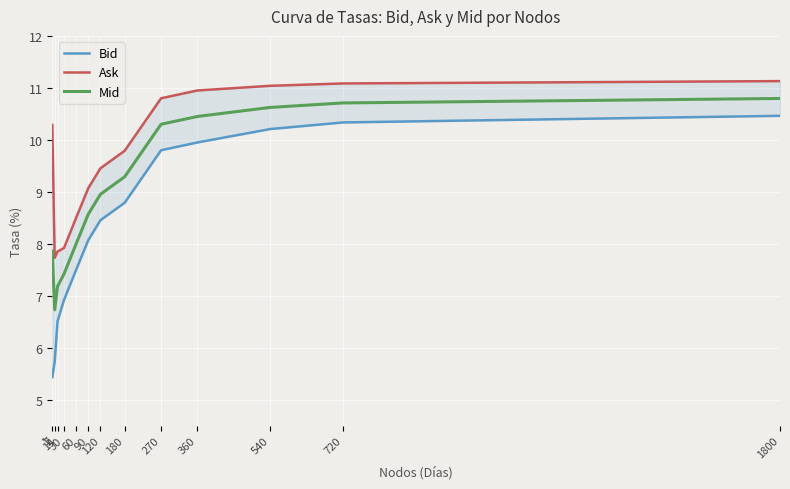

Reading right to left, extract all data points from this chart.

Bid: 1800=10.5	720=10.3	540=10.2	360=10.0	270=9.8	180=8.8	120=8.5	90=8.1	60=7.5	30=6.9	14=6.5	7=5.7	1=5.4
Ask: 1800=11.1	720=11.1	540=11.0	360=11.0	270=10.8	180=9.8	120=9.5	90=9.1	60=8.5	30=7.9	14=7.9	7=7.7	1=10.3
Mid: 1800=10.8	720=10.7	540=10.6	360=10.5	270=10.3	180=9.3	120=9.0	90=8.6	60=8.0	30=7.4	14=7.2	7=6.7	1=7.9